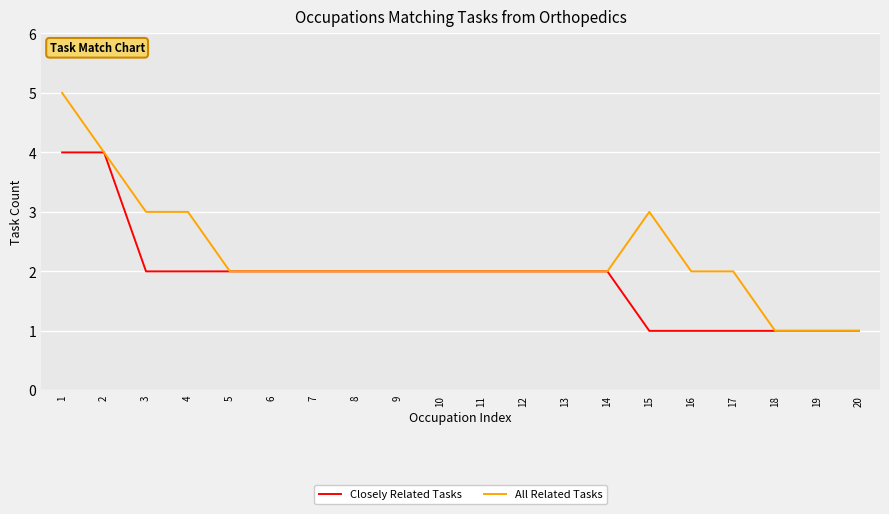

Is the value of Closely Related Tasks at 7 greater than the value of All Related Tasks at 1?

No